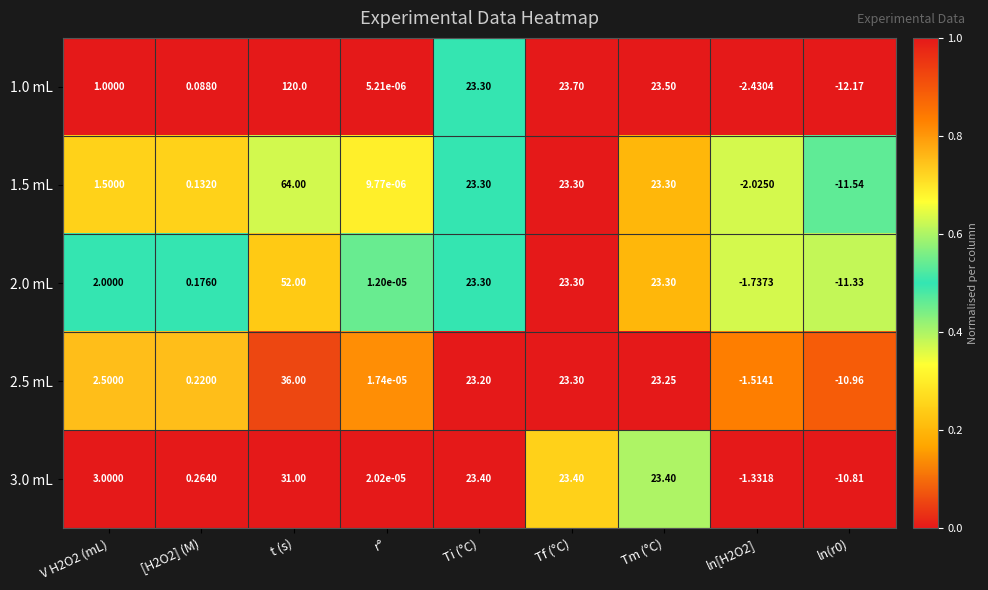

At which category does the chart reach its peak across all series?

t (s)